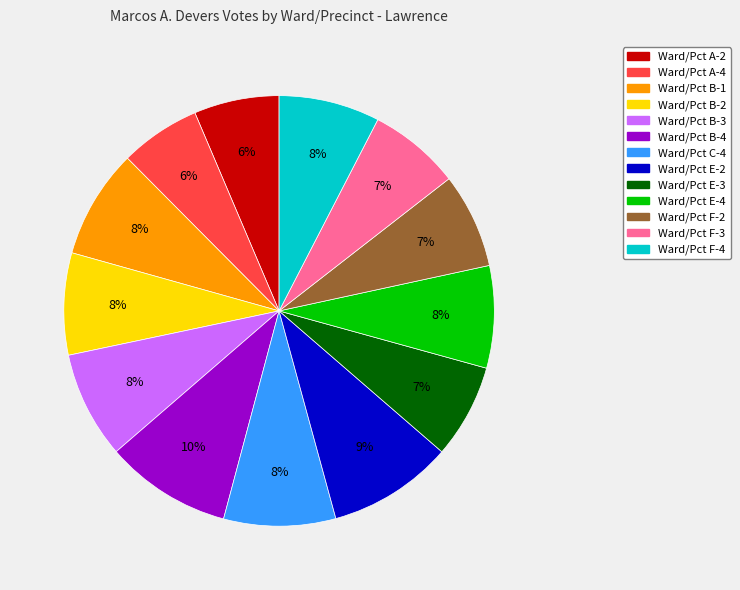

To the nearest percent, what is the average slice percentage?

8%